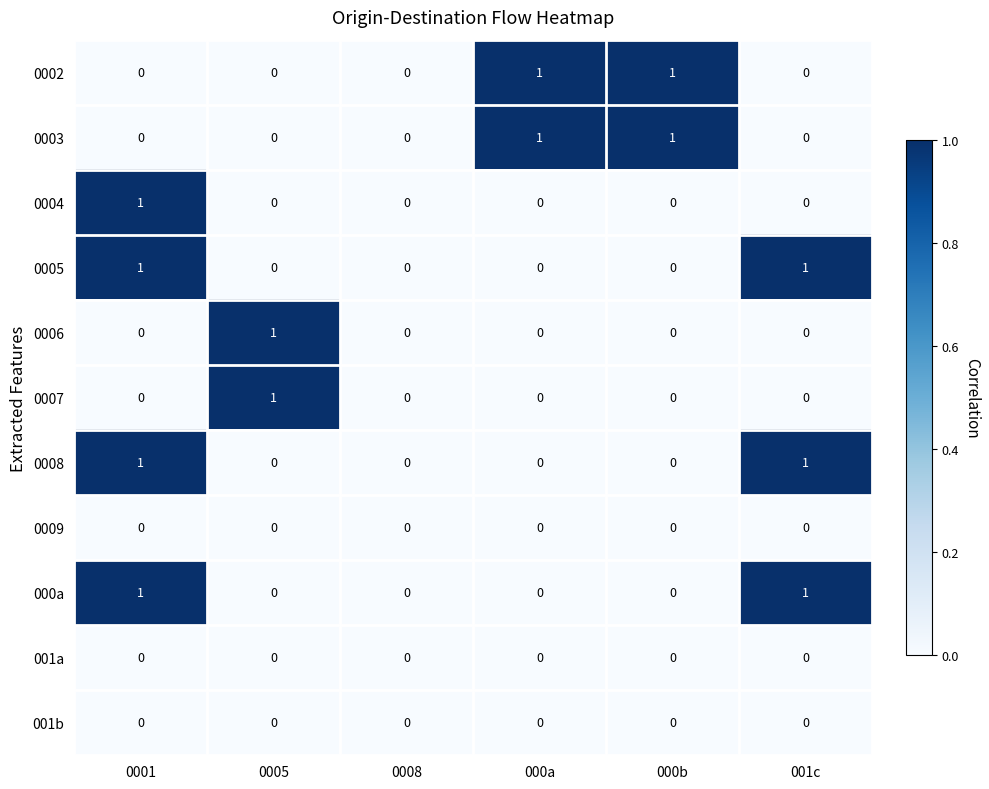

What is the total value across all series at 0001?

4